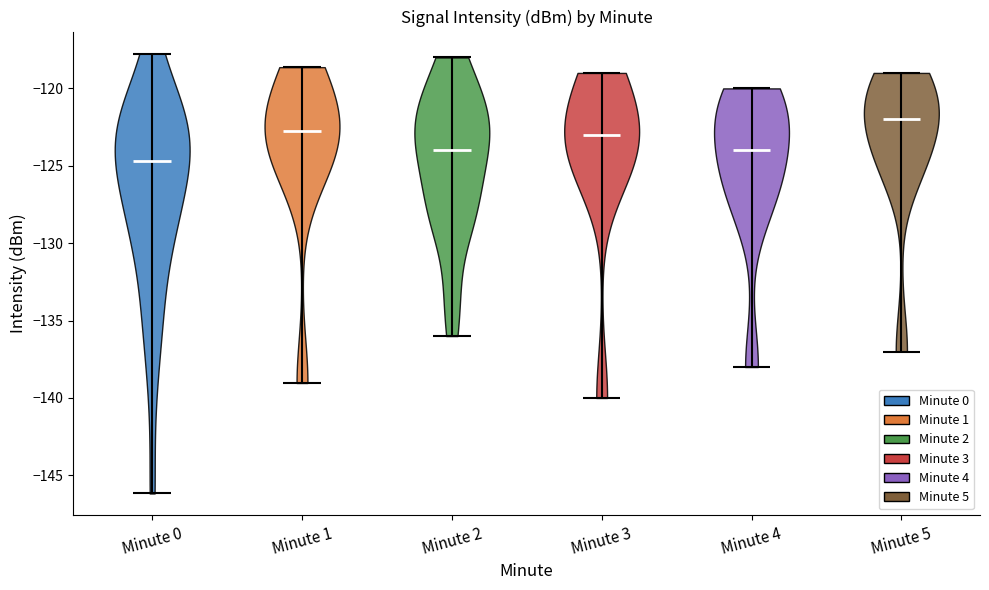

Which violin has the lowest median line?

Minute 0